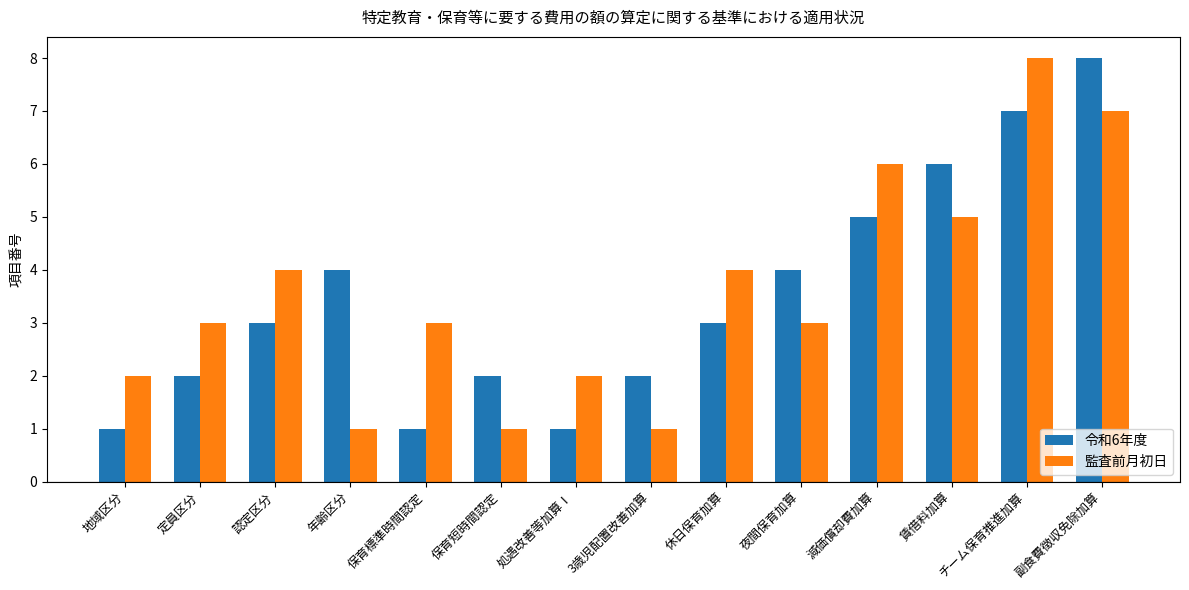

What is the smallest value displayed?

1